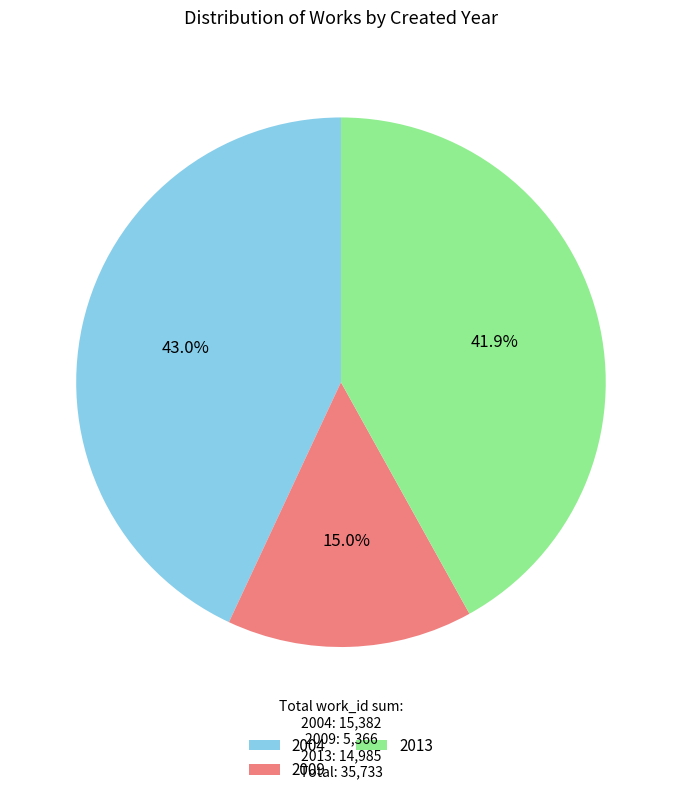

Which slice is the largest?

2004